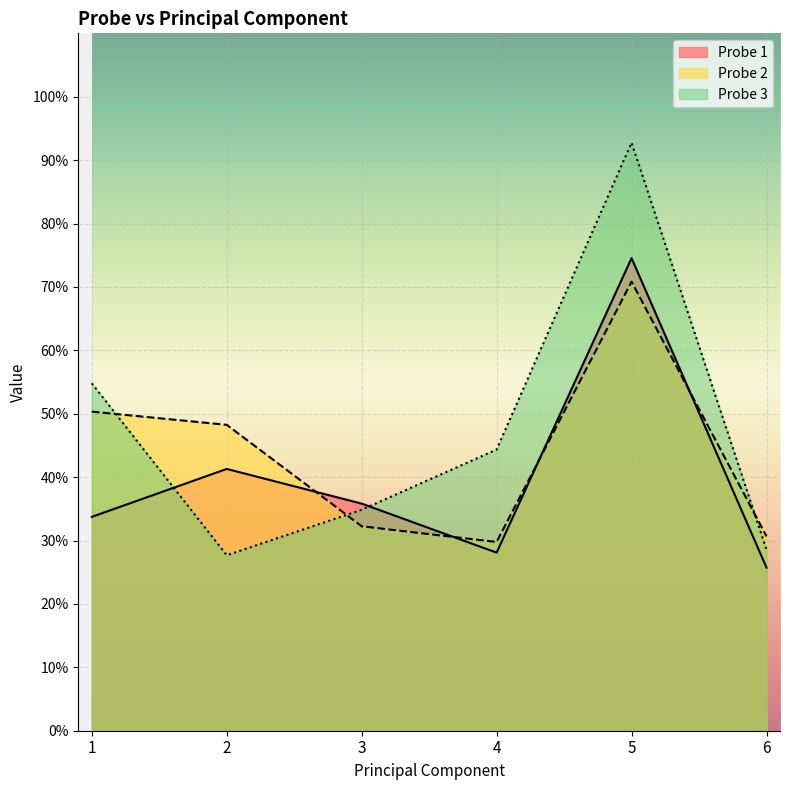

Which series has the largest range (max minus min)?

Probe 3